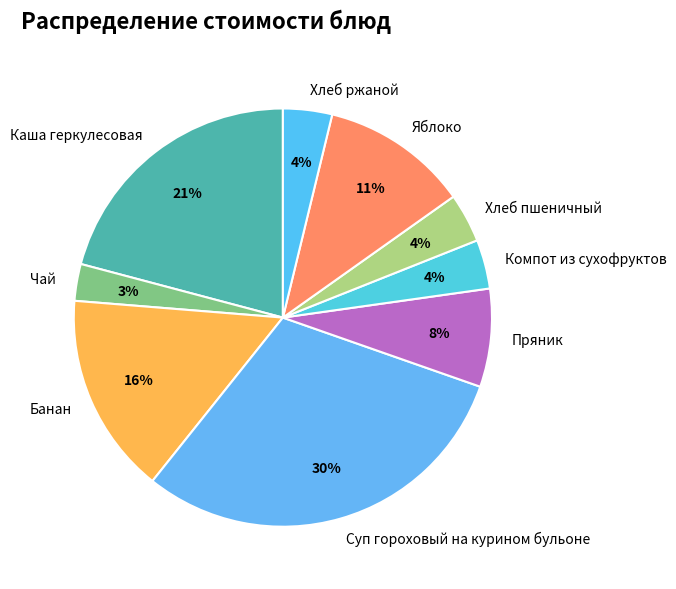

Is there a majority slice in this chart?

No